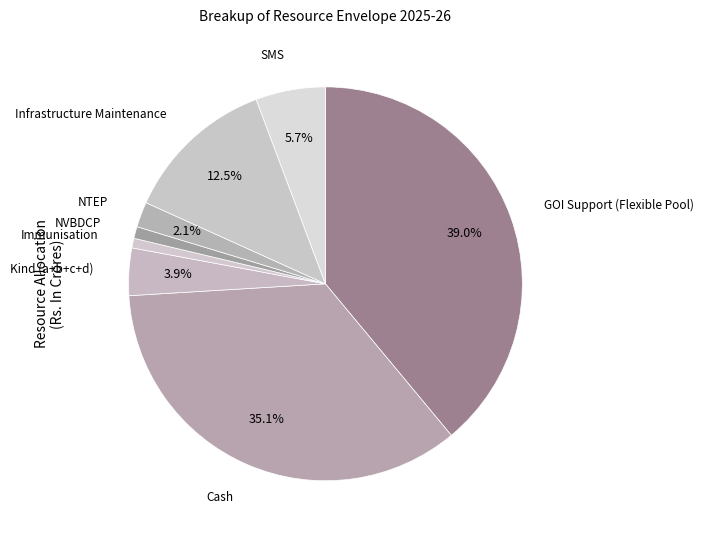

To the nearest percent, what is the combined percentage of Infrastructure Maintenance and Cash?

48%